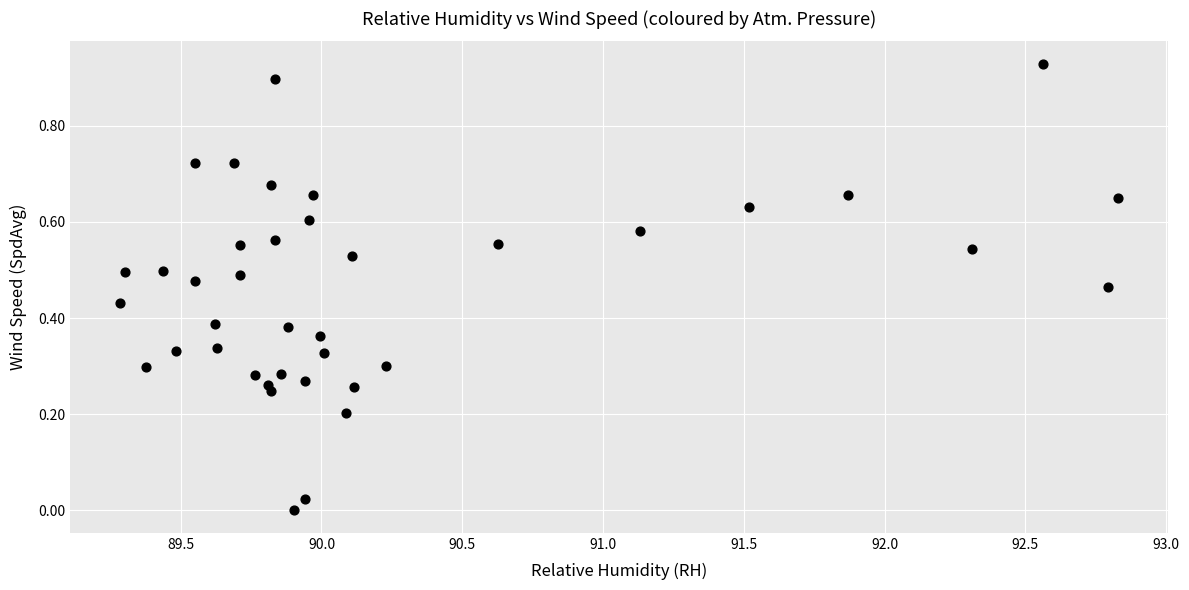

What is the range of X values (max minus min)?

3.5